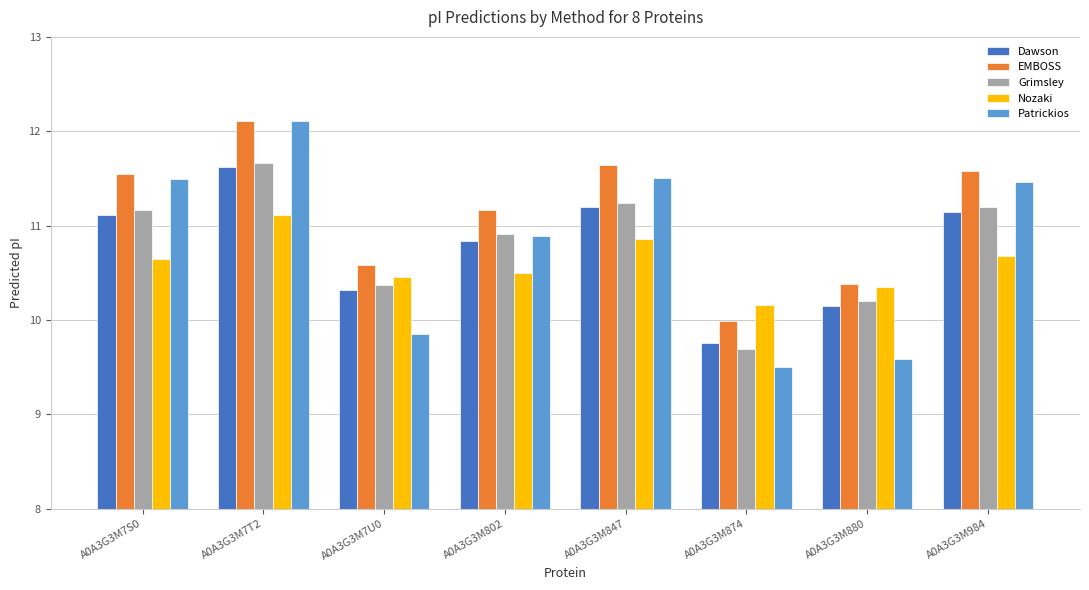

At which label is Grimsley closest to 10?

A0A3G3M880